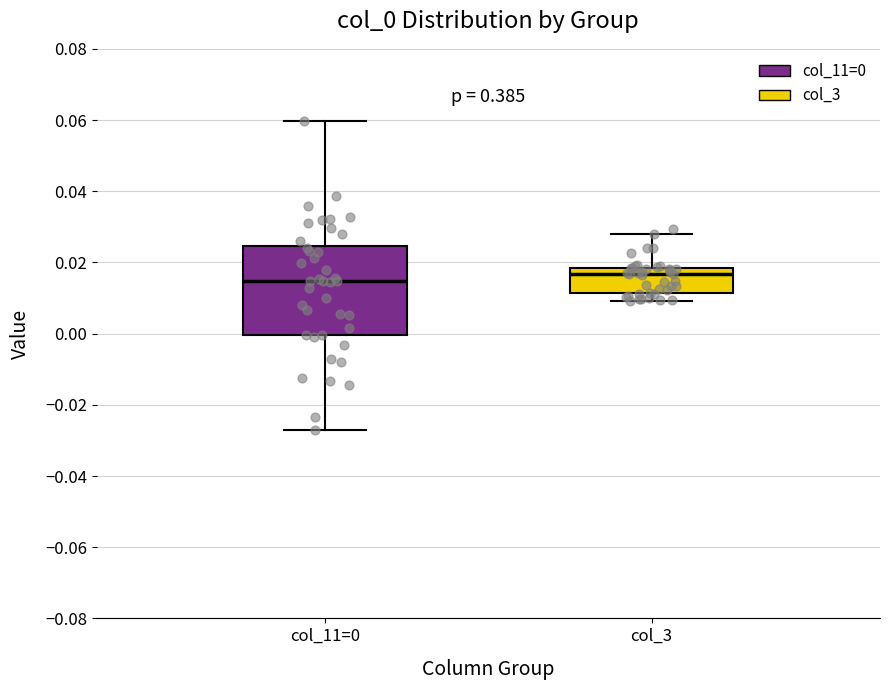

Reading left to right, transcribe this box plot: for each box, give where its median line is, the range the box spans, and where its two whiskers end, as read against the y-axis. The values are not printed on the chart, so give them approximately, as read against the axis.

col_11=0: median 0.014, box 0.000 to 0.024, whiskers -0.028 to 0.060
col_3: median 0.016, box 0.012 to 0.018, whiskers 0.010 to 0.028